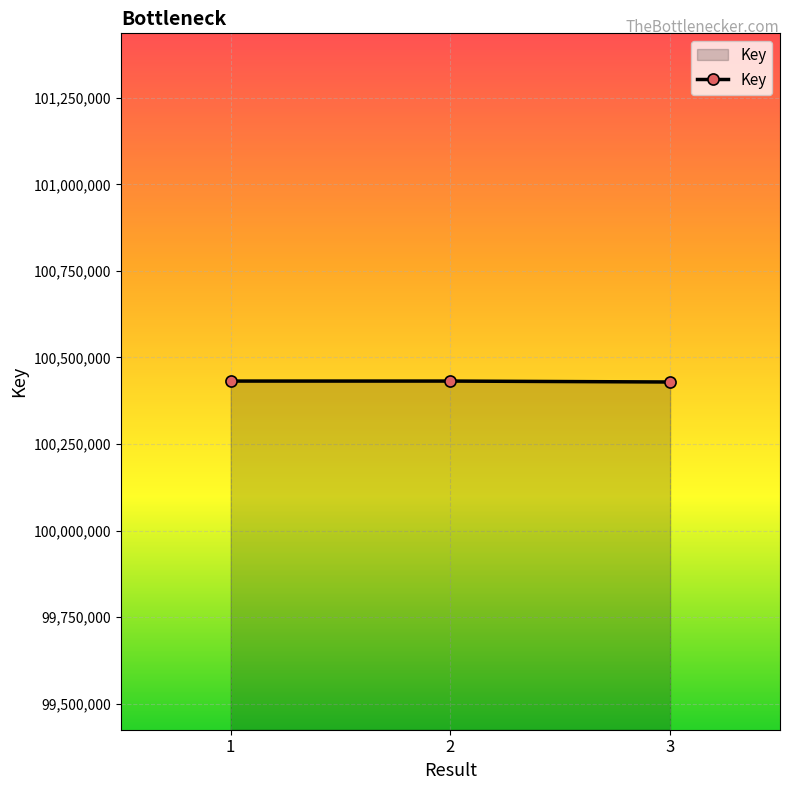

What is the smallest value displayed?

100429191